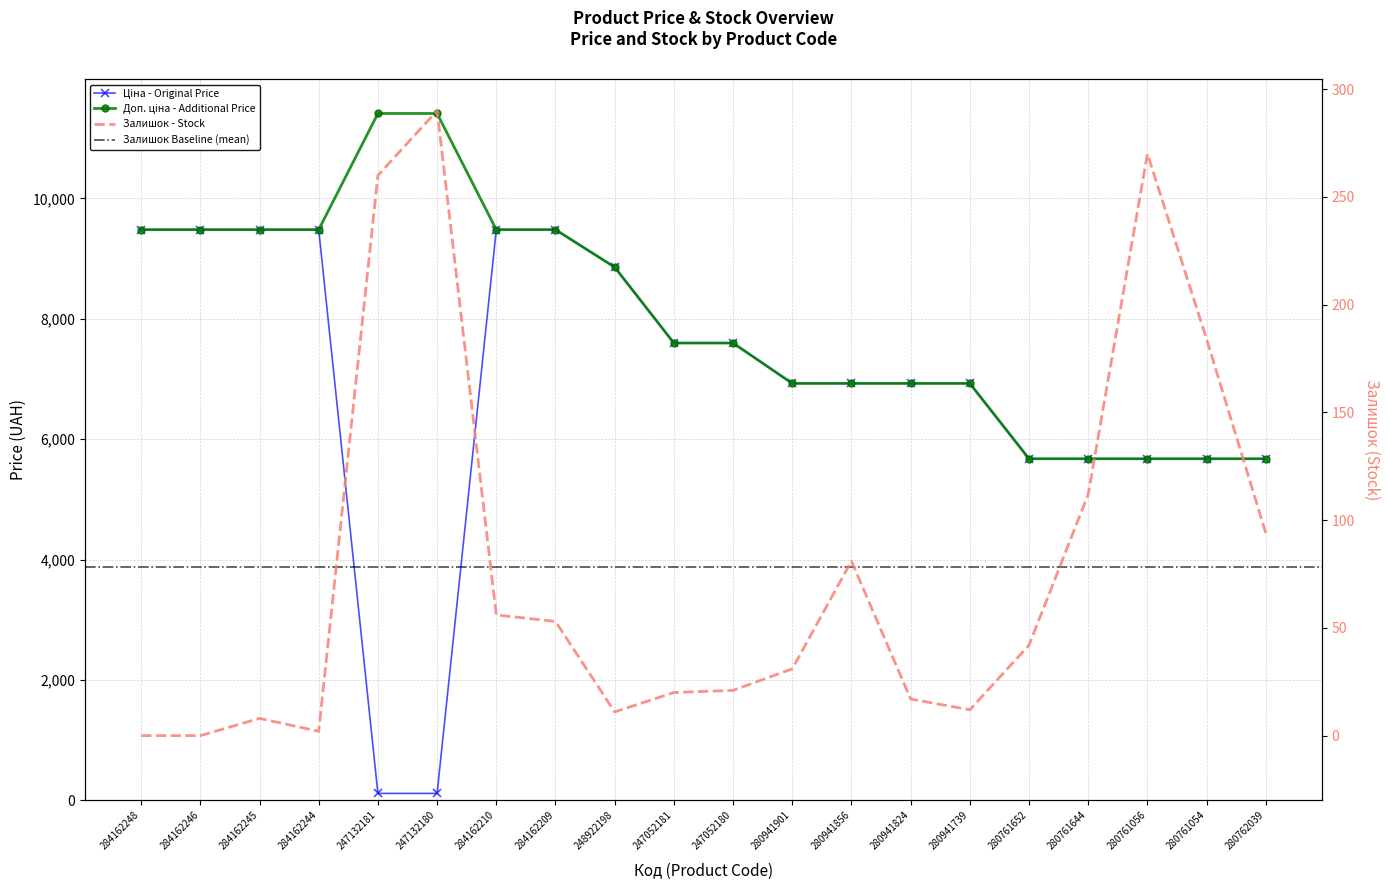

Between 284162248 and 284162244, which series saw the biggest shift?

Залишок